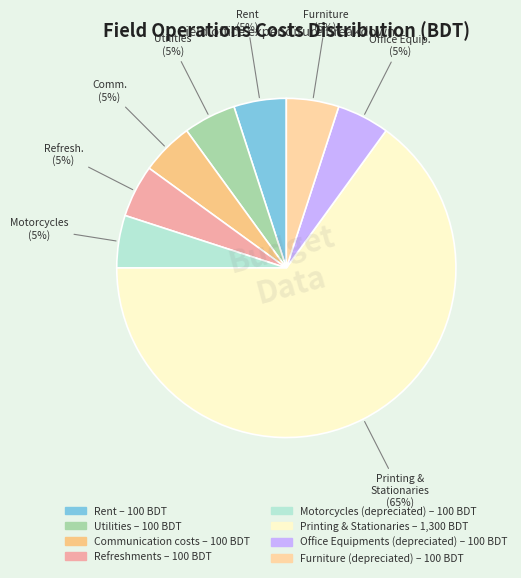

To the nearest percent, what percentage of the pie is Office Equipments (depreciated)?

5%